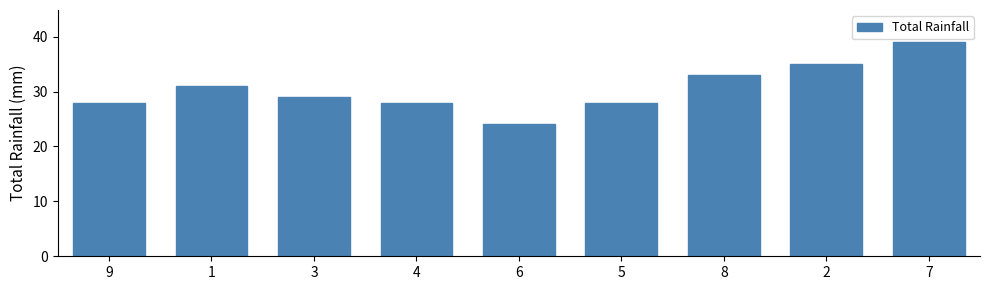

What is the label of the 7th bar from the right?

3